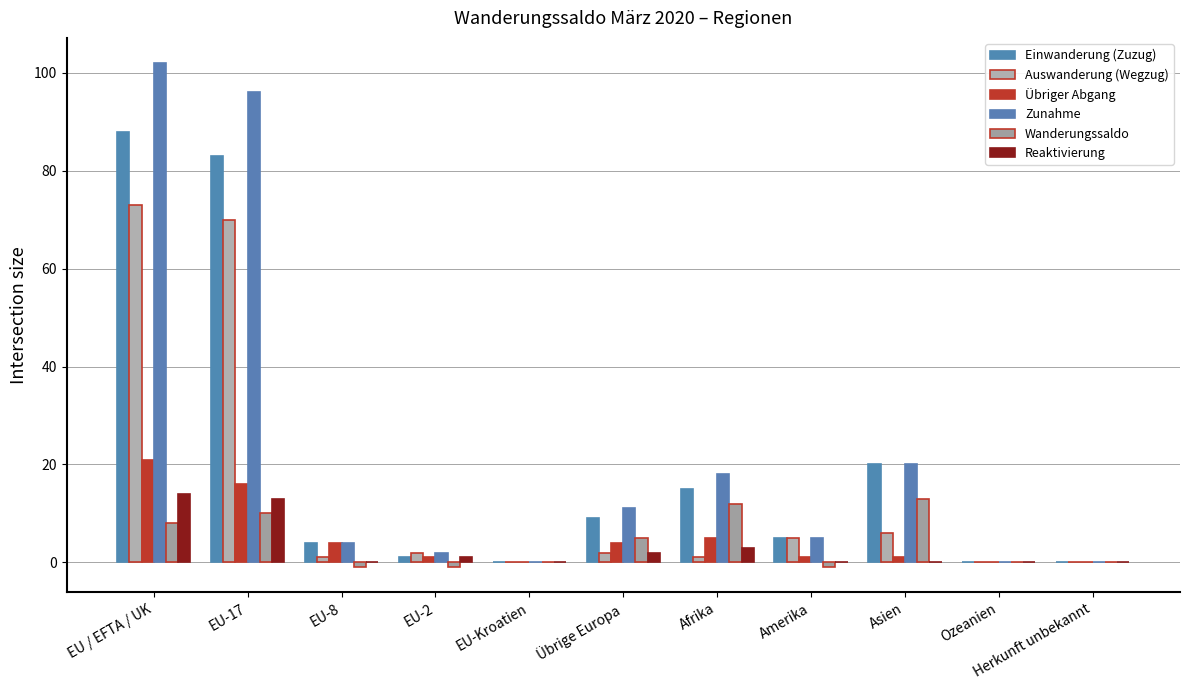

The value of Auswanderung (Wegzug) at EU-17 is 94. True or false?

False